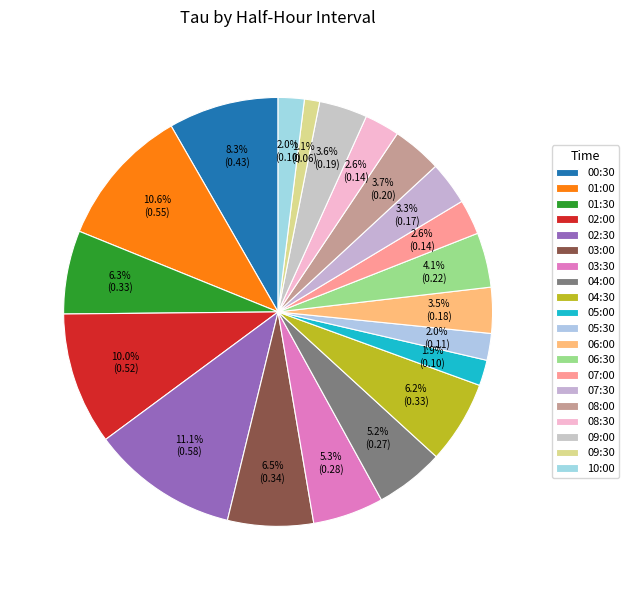

Which slice is the largest?

02:30